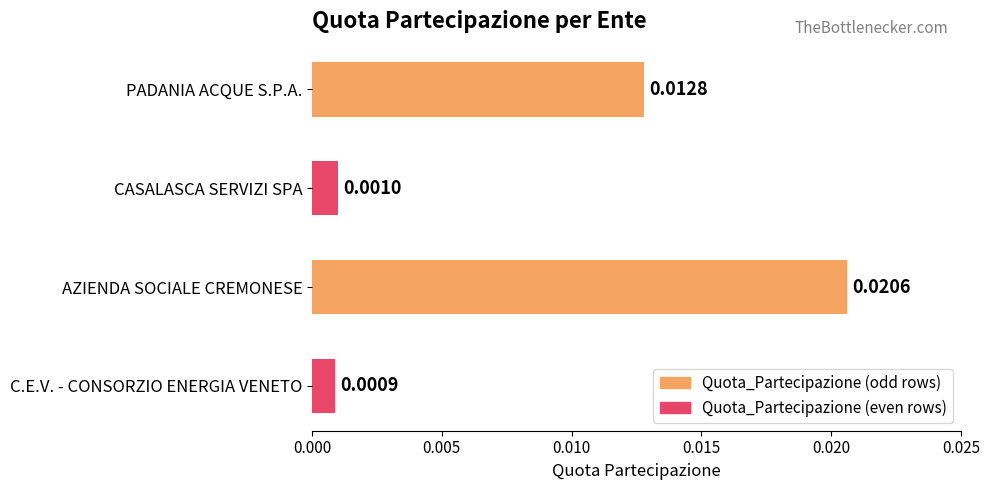

At which category does the chart reach its minimum across all series?

C.E.V. - CONSORZIO ENERGIA VENETO